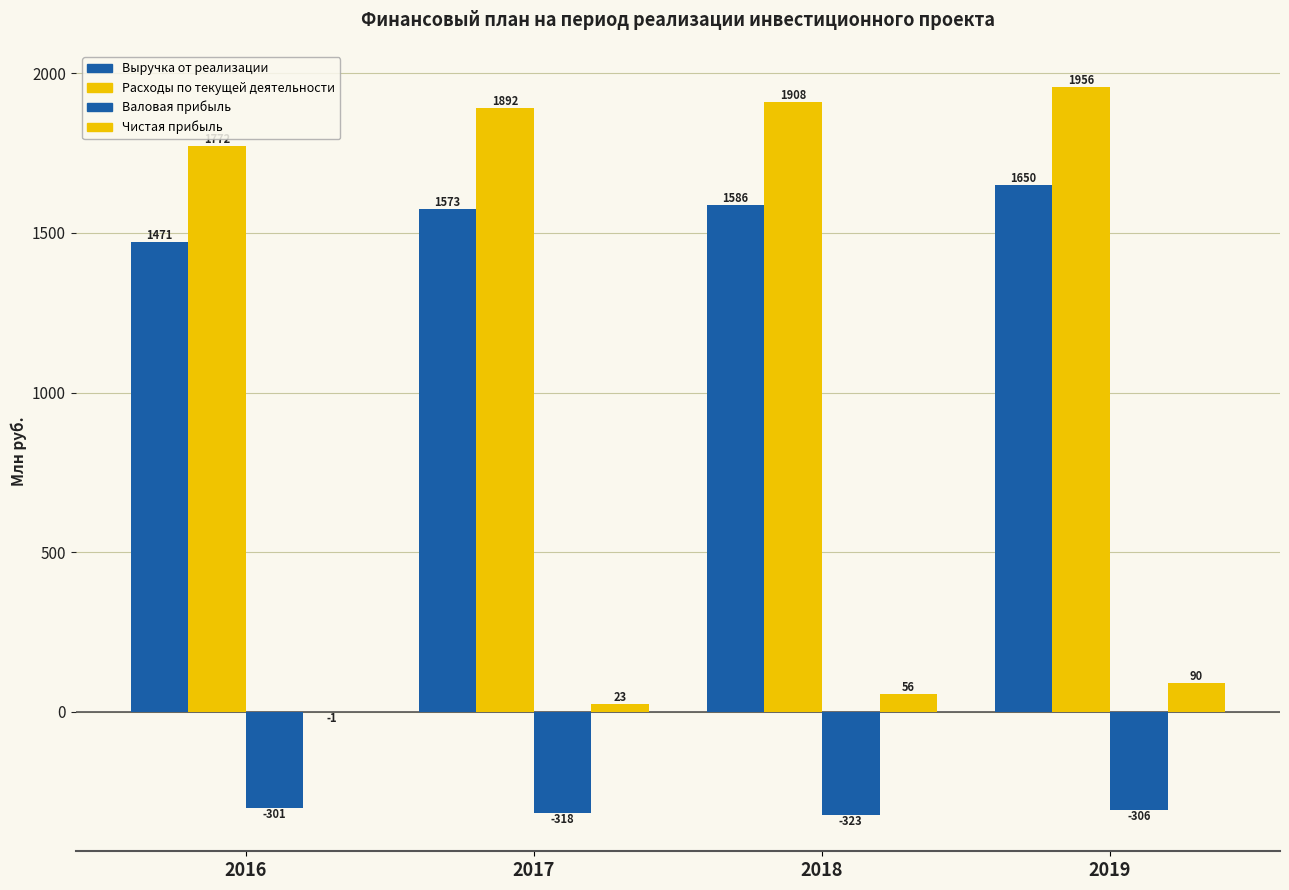

Count the number of categories in the chart.

4